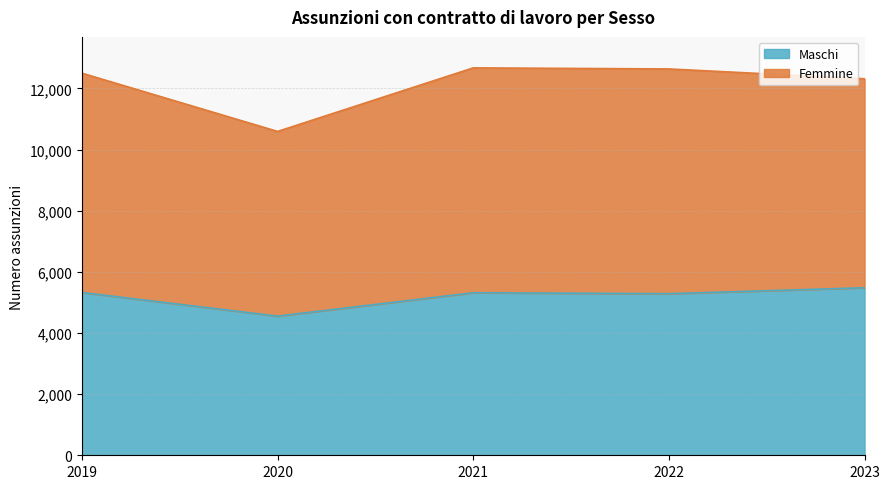

What is the sum of the values at 2019 and 2020?

9877